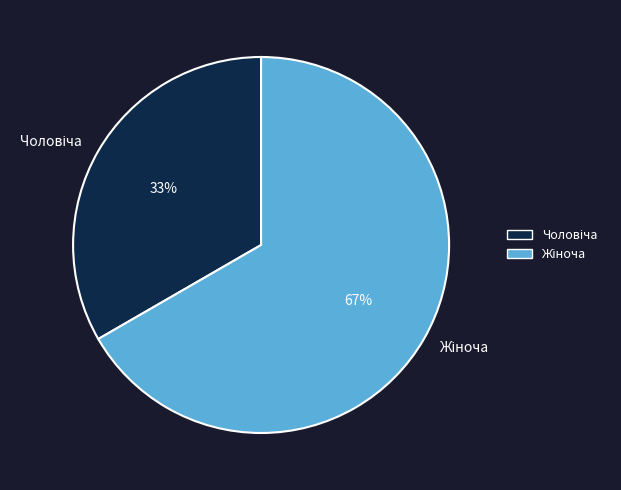

How many slices are in this pie chart?

2